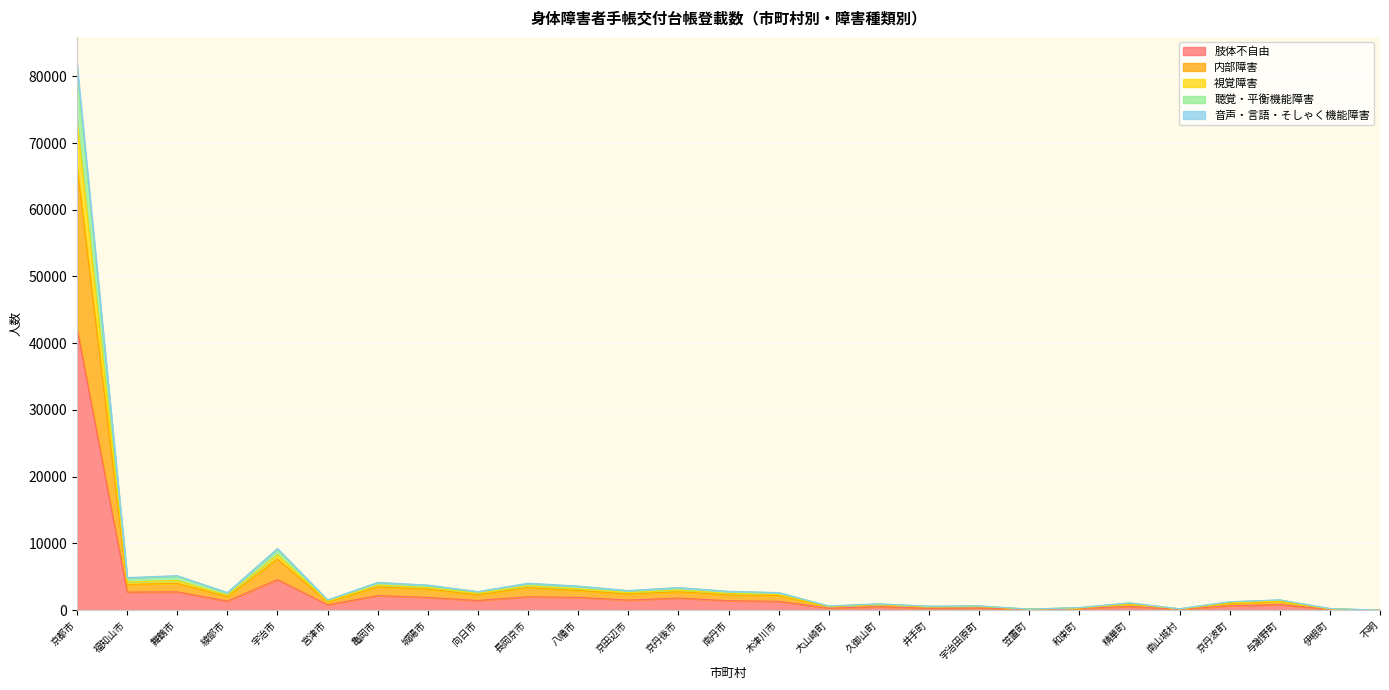

What is the maximum value for 肢体不自由?

42187